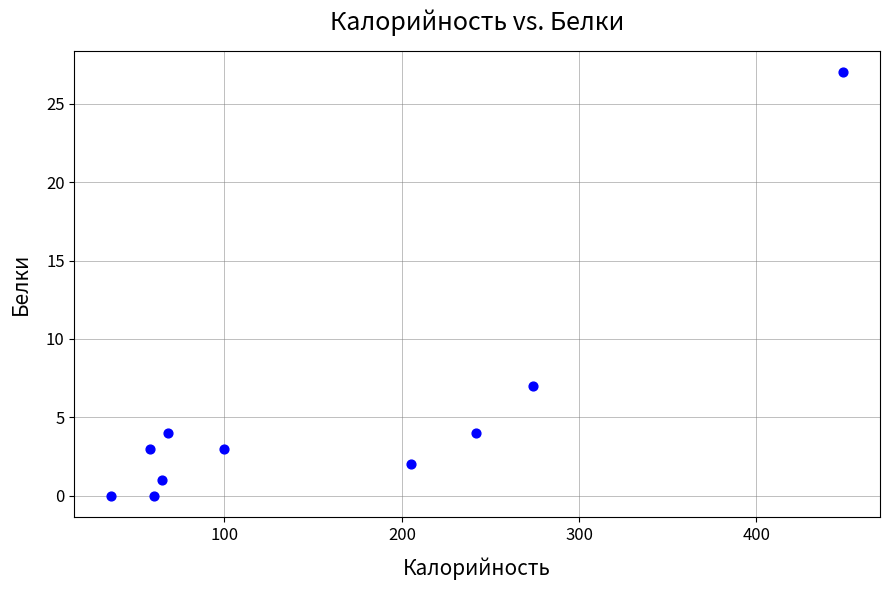

What is the average X value?

156